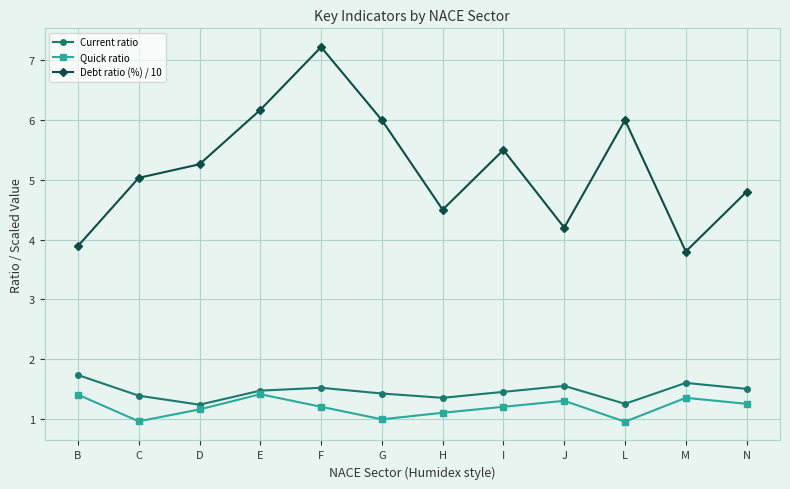

At which category does Quick ratio reach its first local peak?

E